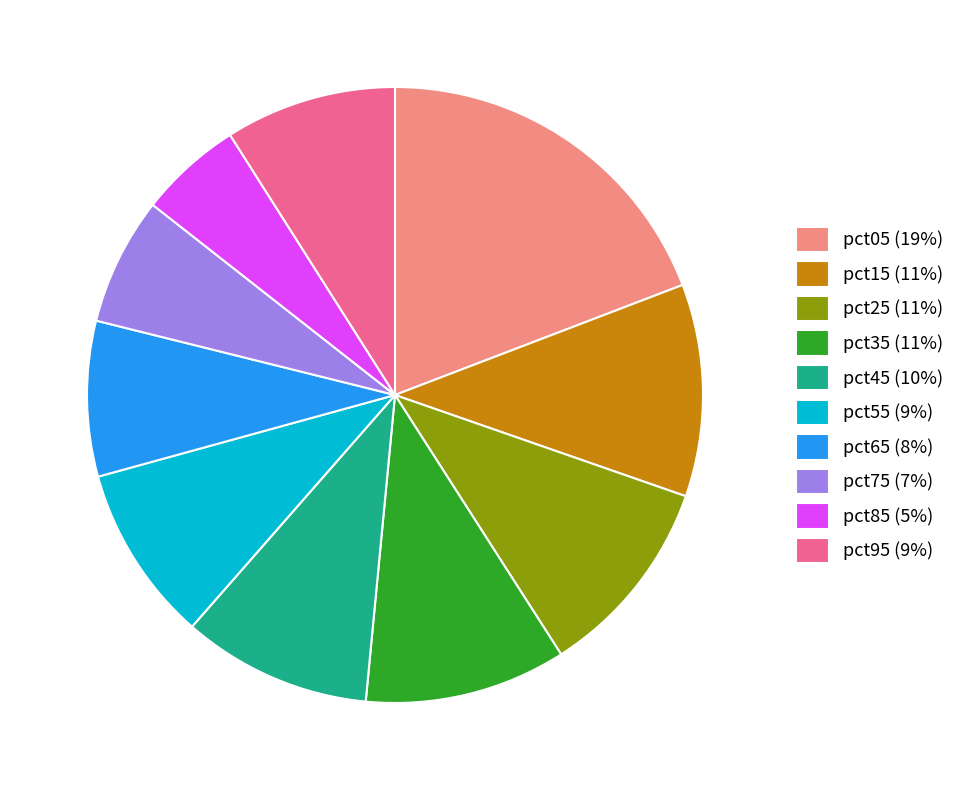

The pct65 (8%) slice represents 8% of the pie. True or false?

True